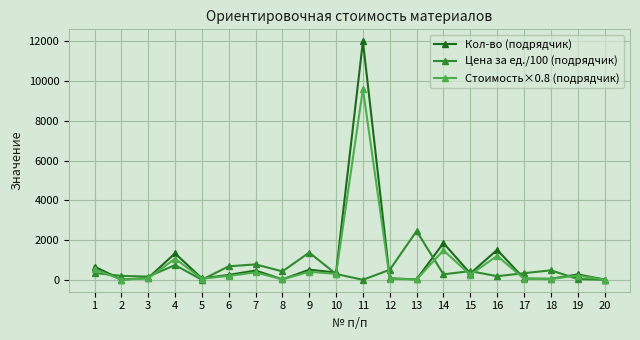

At which label does Кол-во (подрядчик) first exceed 270?

1